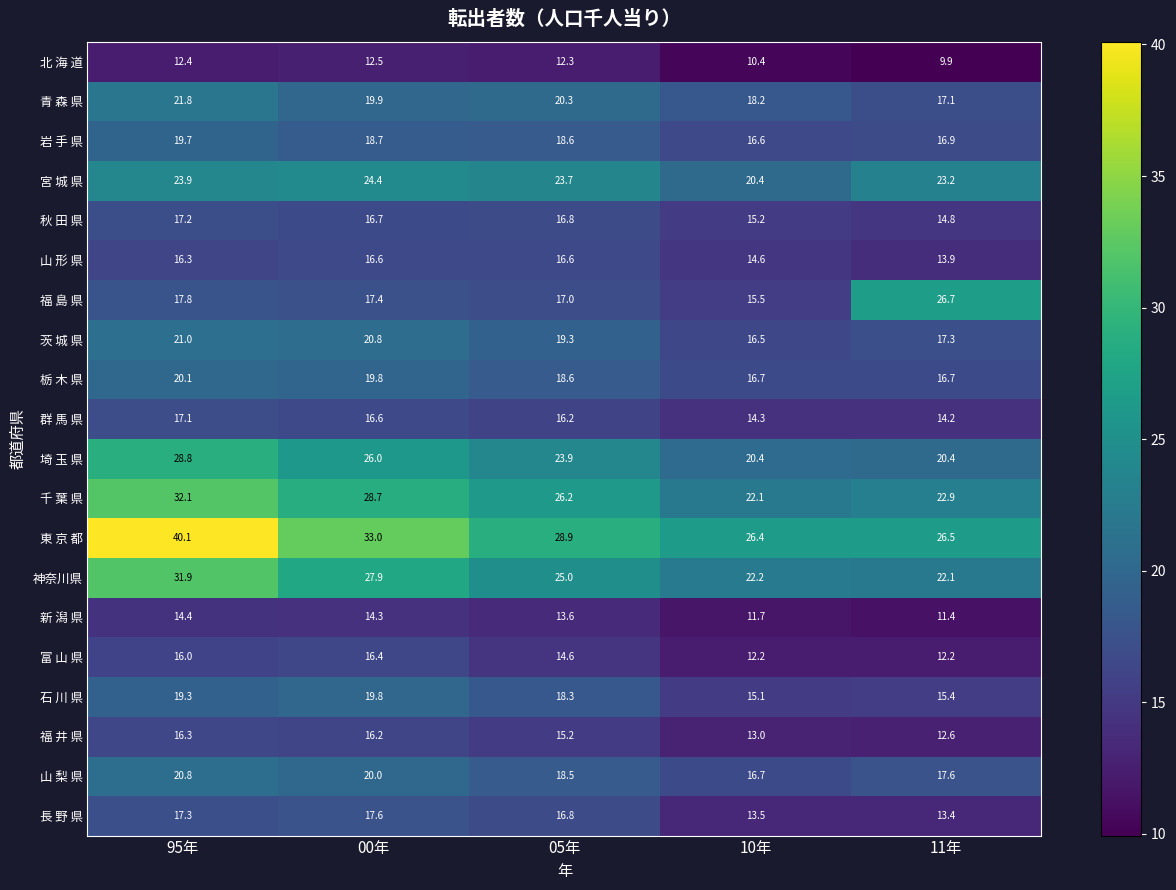

At which category is the sum across all series the highest?

95年